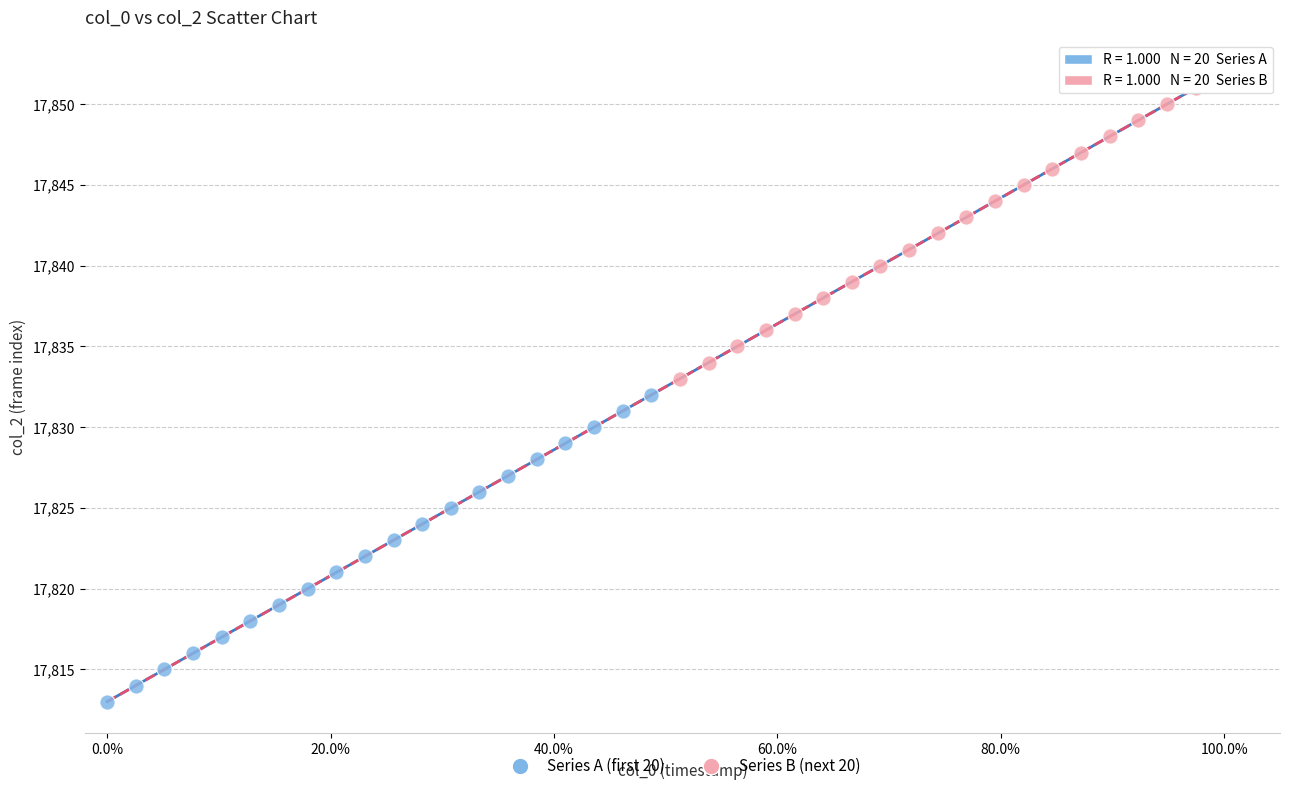

Which series contains the lowest Y value?

Series A (first 20)